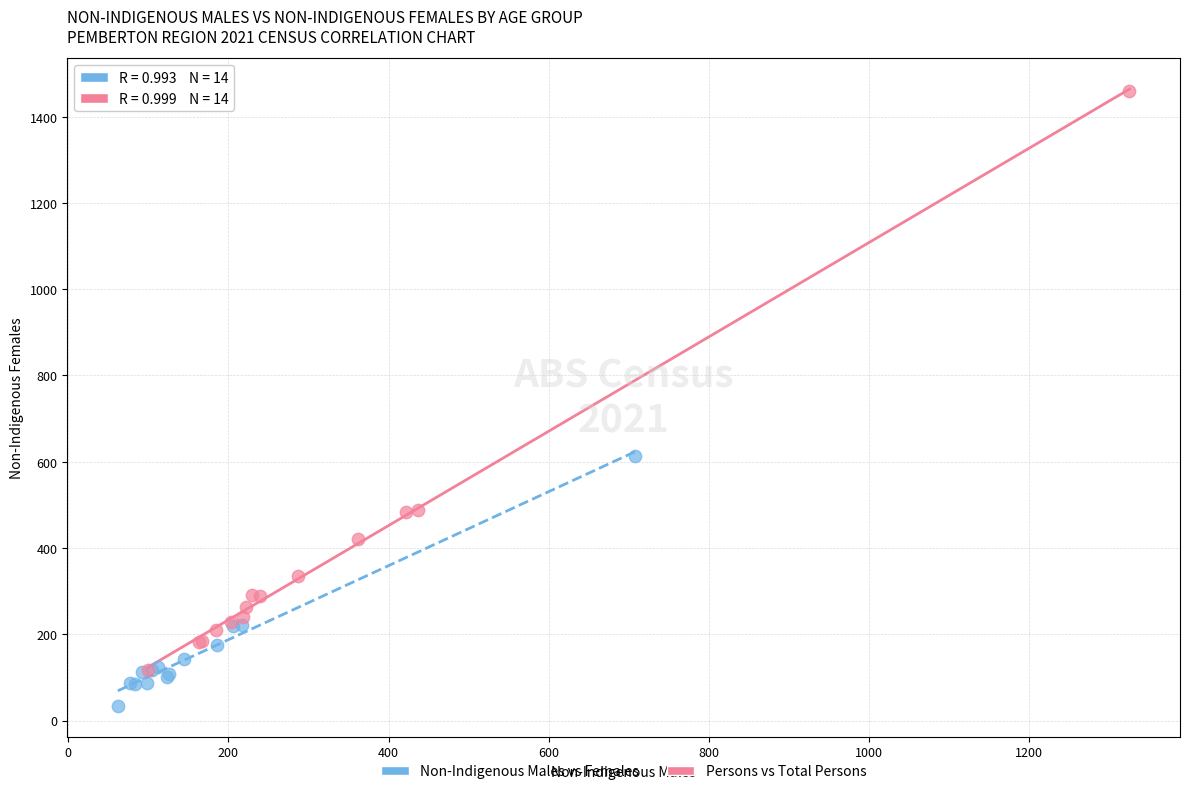

Which series reaches the maximum Y coordinate?

Persons vs Total Persons